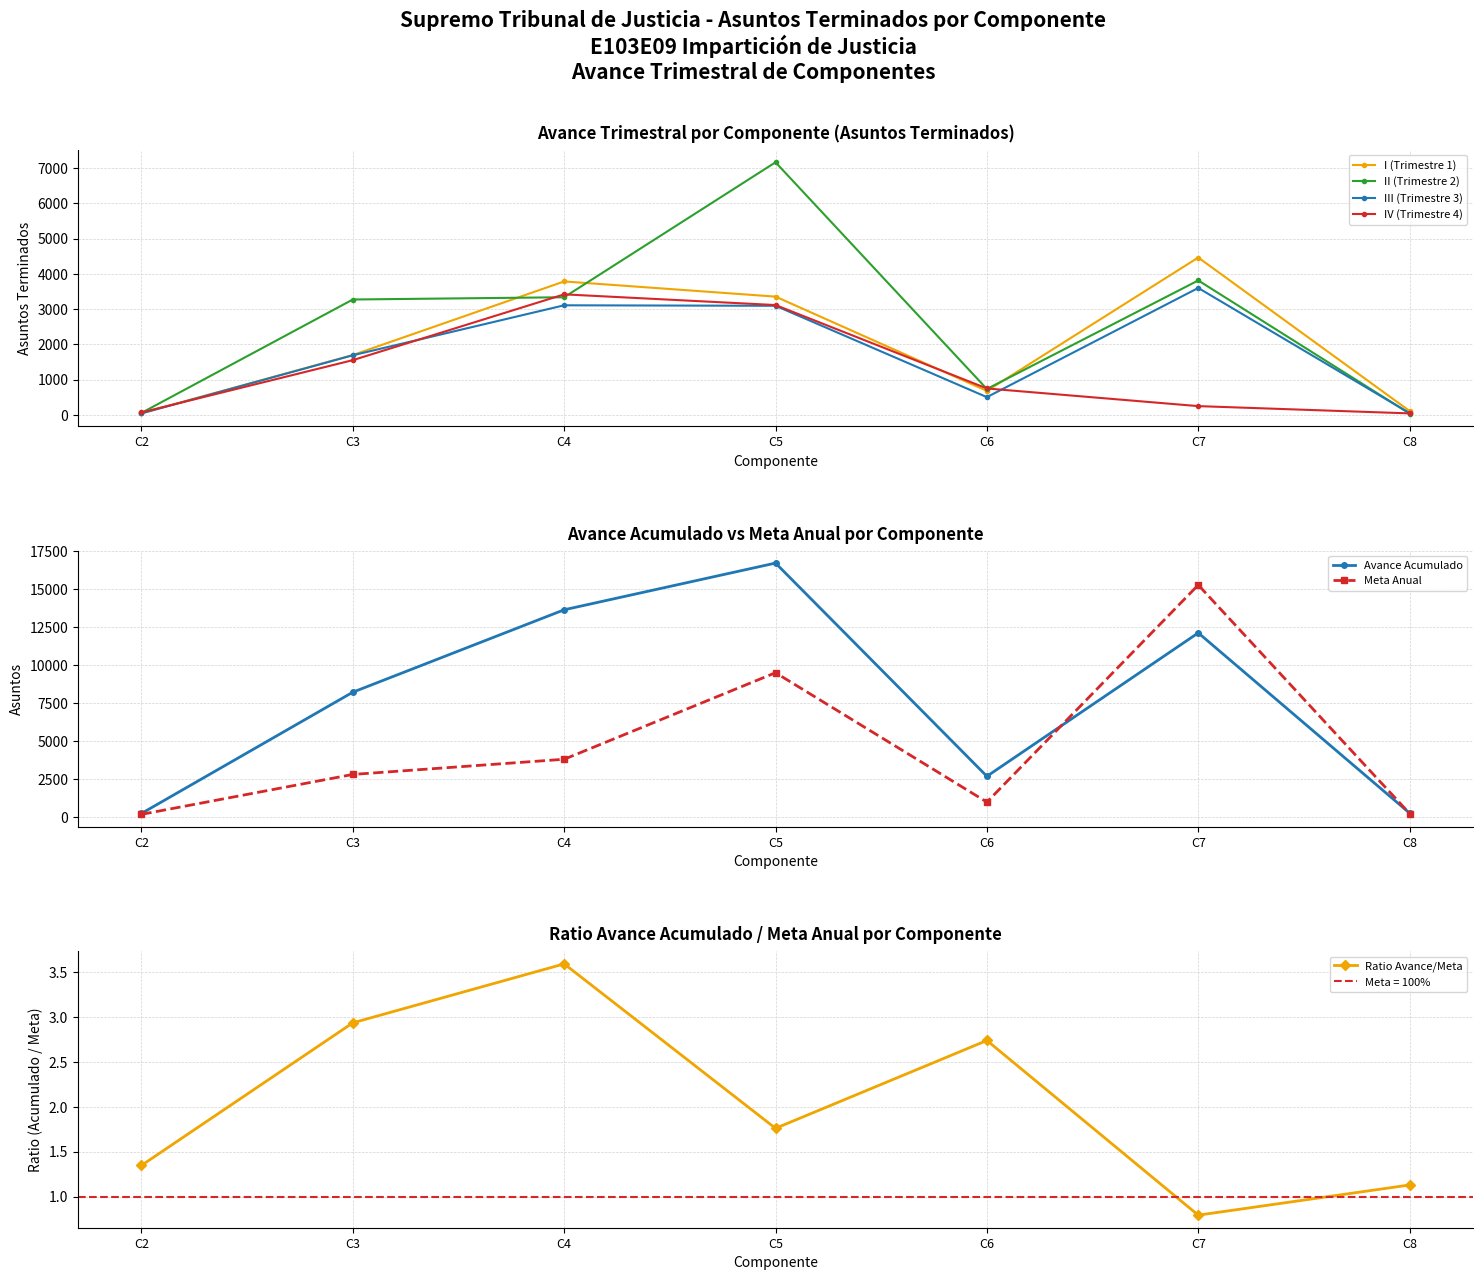

True or false: I (Trimestre 1) and III (Trimestre 3) cross at least once.

False